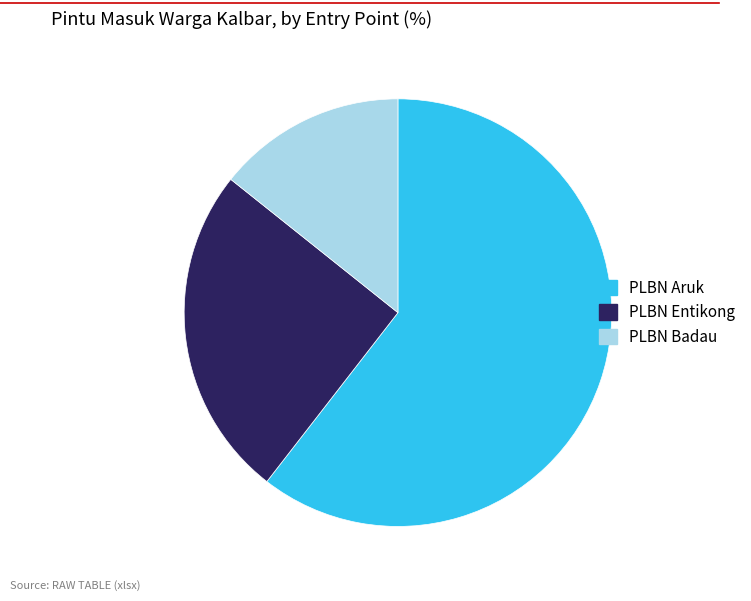

Do PLBN Aruk and PLBN Entikong together represent more than half of the pie?

Yes